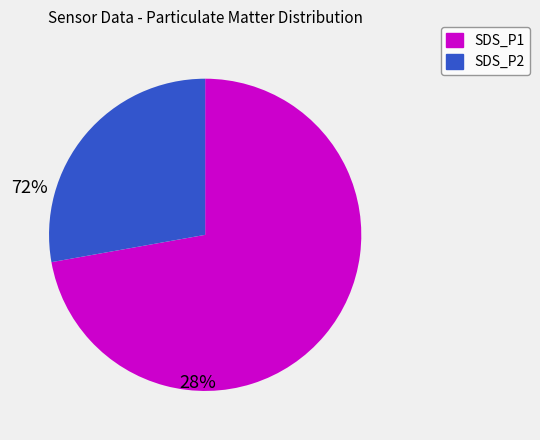

Which has a higher value, SDS_P2 or SDS_P1?

SDS_P1